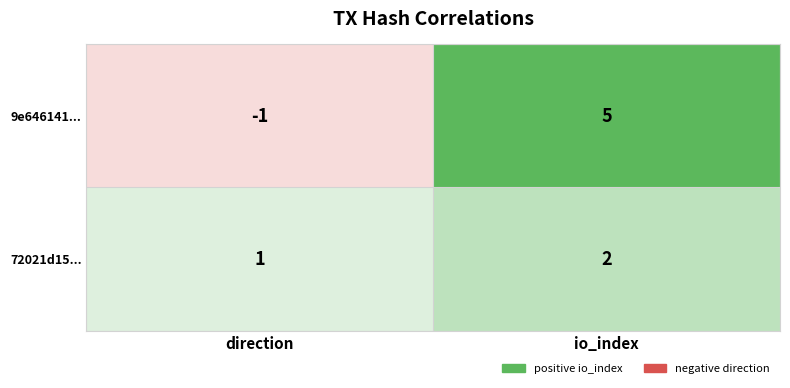

Between direction and io_index, which series saw the biggest shift?

9e646141...